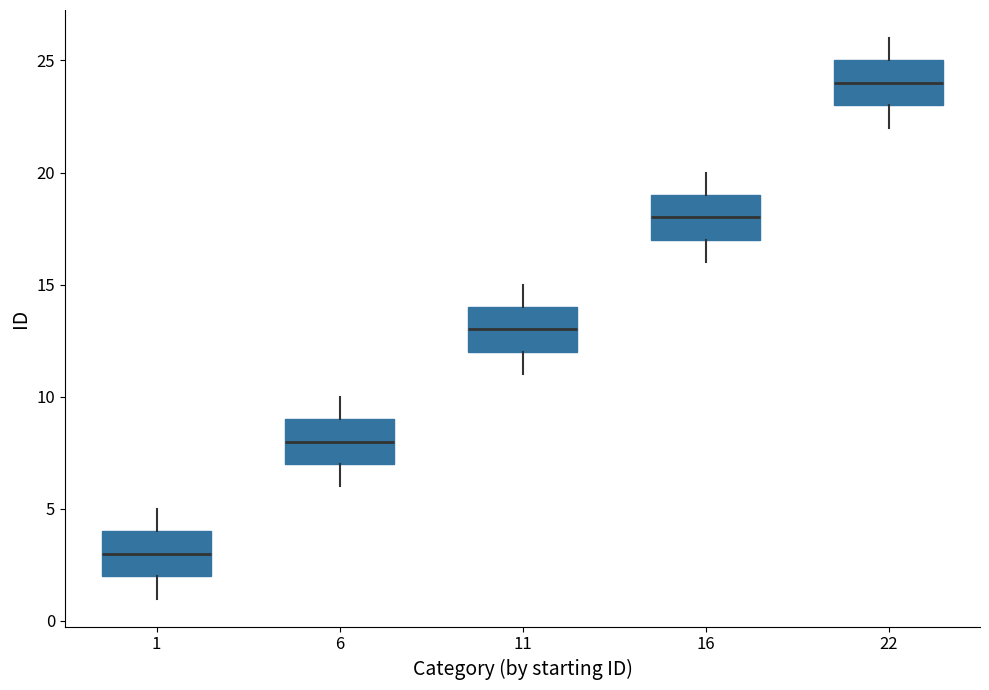

Where does the upper whisker of the box at x = 22 end on the y-axis? The values are not printed on the chart, so give them approximately, as read against the axis.

26